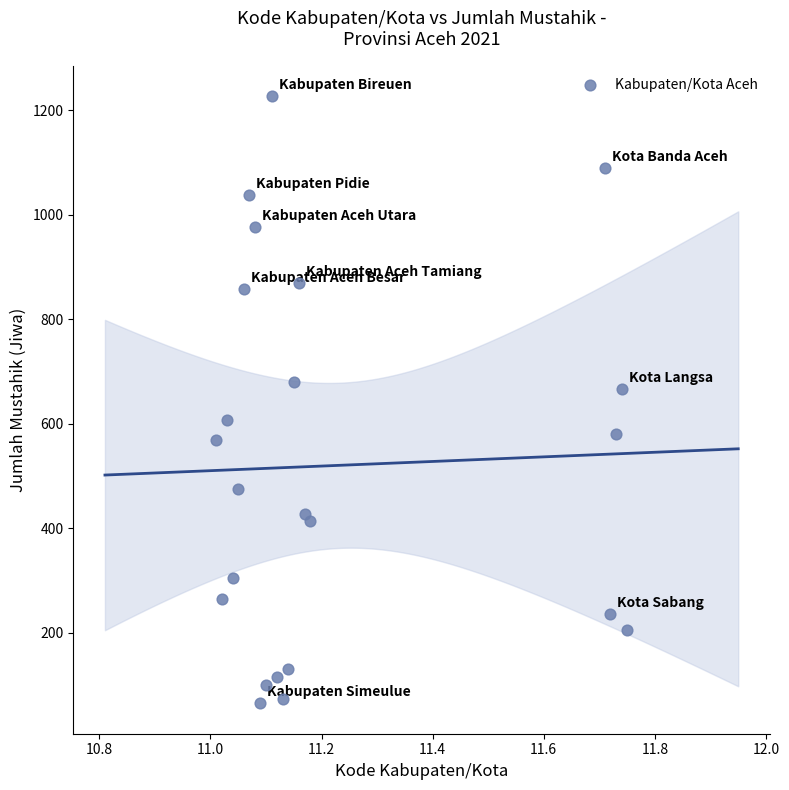

What Y value in the scatter plot is closest to 646?

666